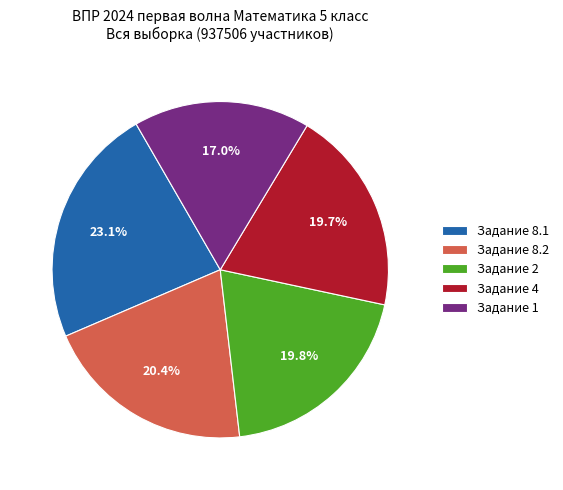

What is the largest slice in the pie chart?

Задание 8.1